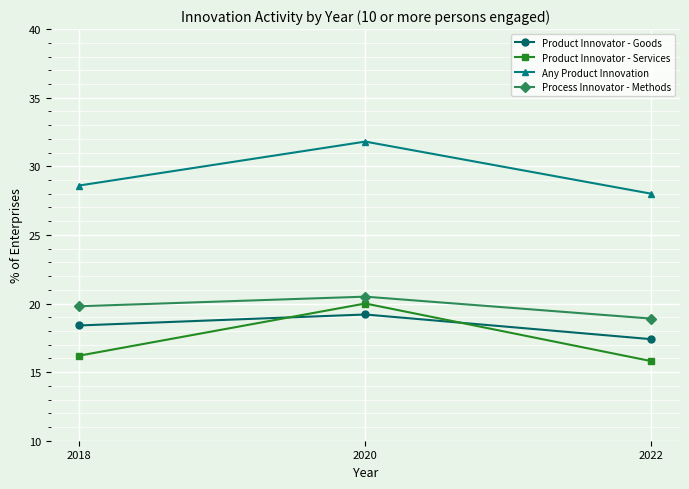

Which series has the largest range (max minus min)?

Product Innovator - Services